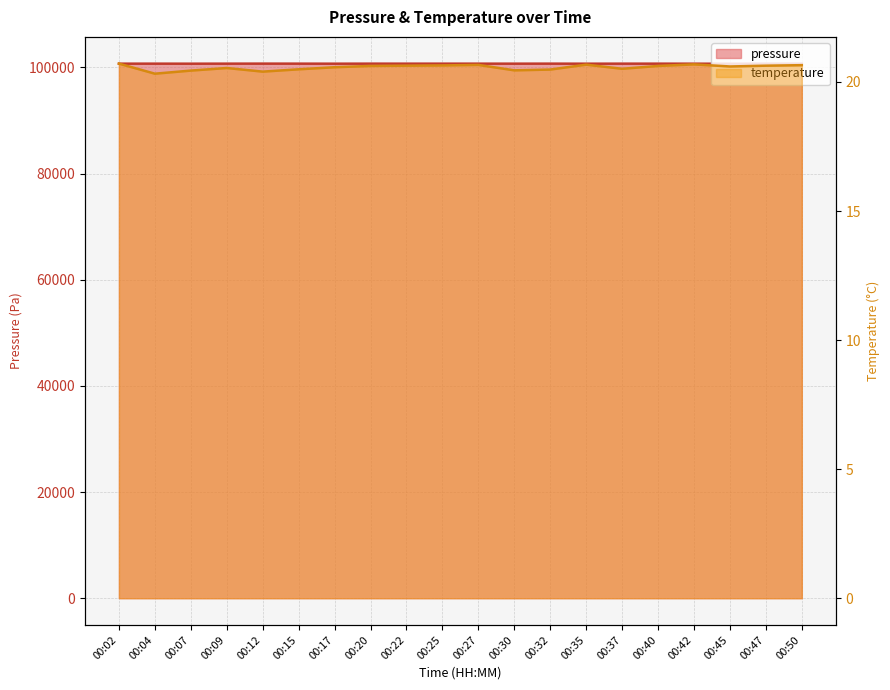

Rank the series by their average value, from highest to lowest.

pressure, temperature